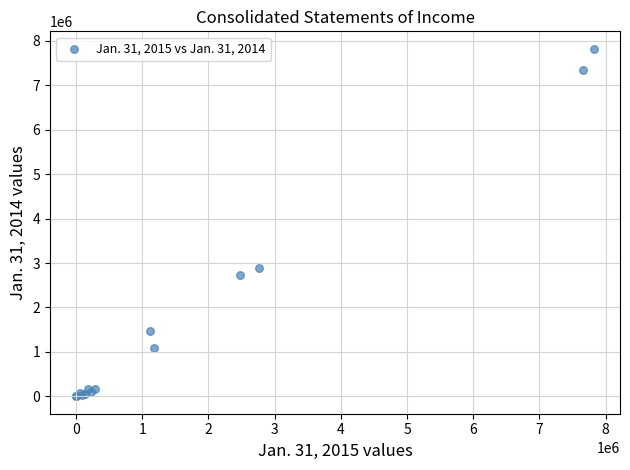

What Y value in the scatter plot is closest to 3912350?

2895602.0